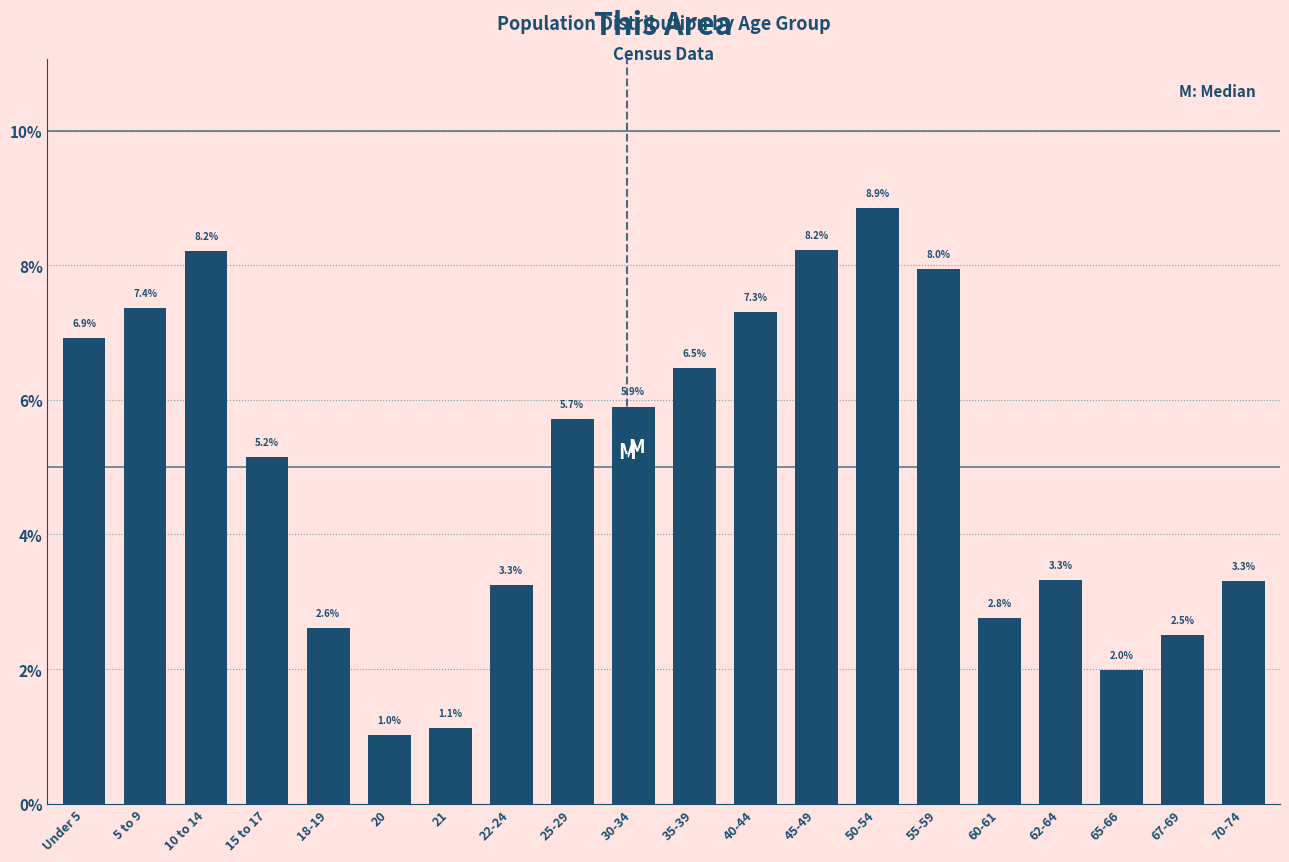

Reading right to left, transcribe all the data shown in this chart.

70-74=3.3	67-69=2.5	65-66=2.0	62-64=3.3	60-61=2.8	55-59=8.0	50-54=8.9	45-49=8.2	40-44=7.3	35-39=6.5	30-34=5.9	25-29=5.7	22-24=3.3	21=1.1	20=1.0	18-19=2.6	15 to 17=5.2	10 to 14=8.2	5 to 9=7.4	Under 5=6.9